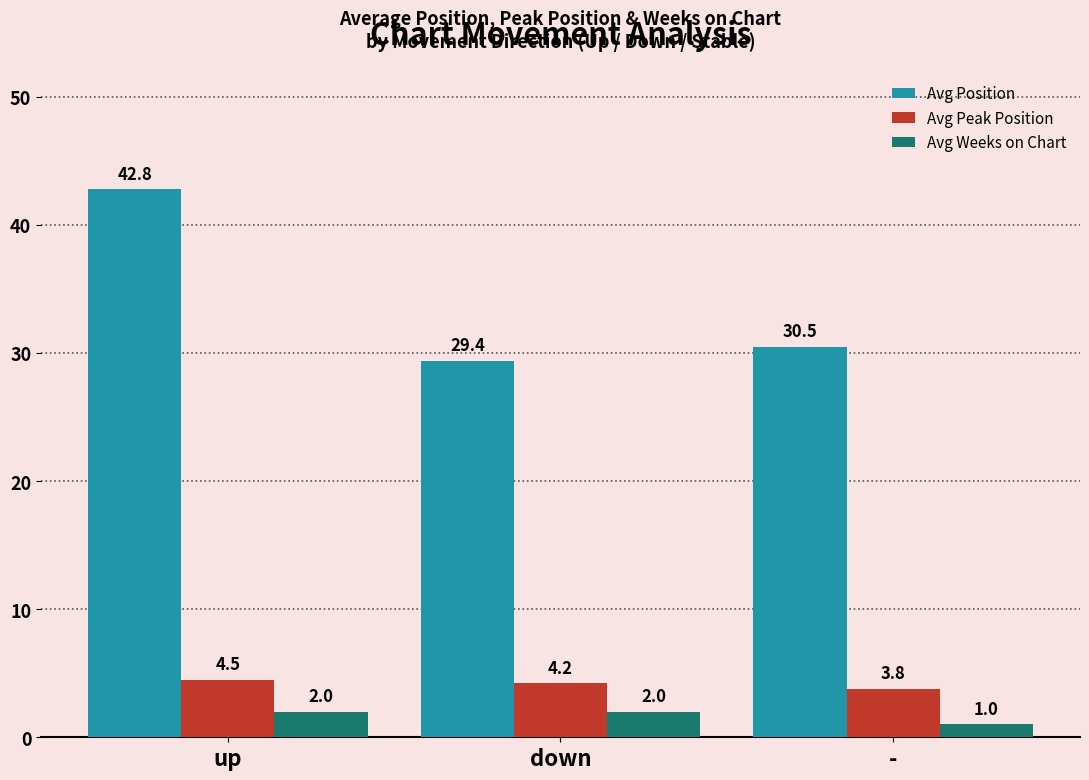

Reading left to right, transcribe all the data shown in this chart.

Avg Position: up=42.8	down=29.4	-=30.5
Avg Peak Position: up=4.5	down=4.2	-=3.8
Avg Weeks on Chart: up=2.0	down=2.0	-=1.0